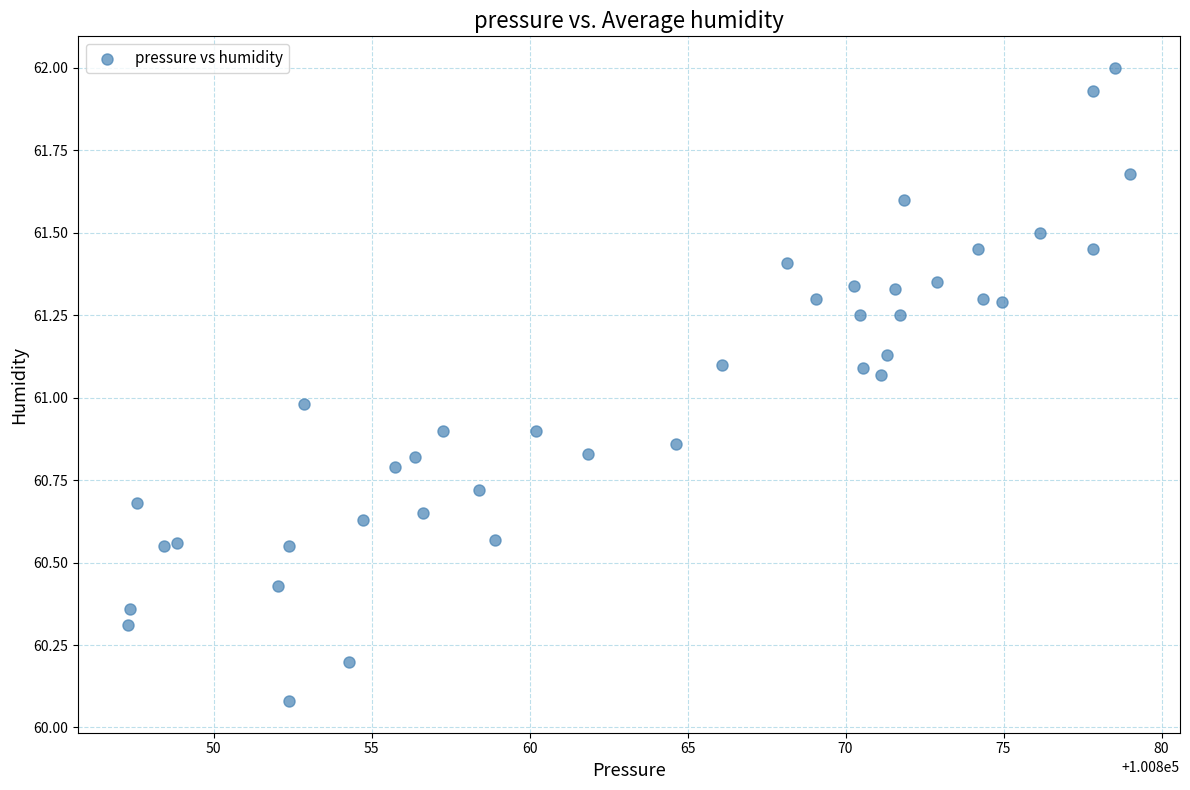

What is the range of X values (max minus min)?

31.7